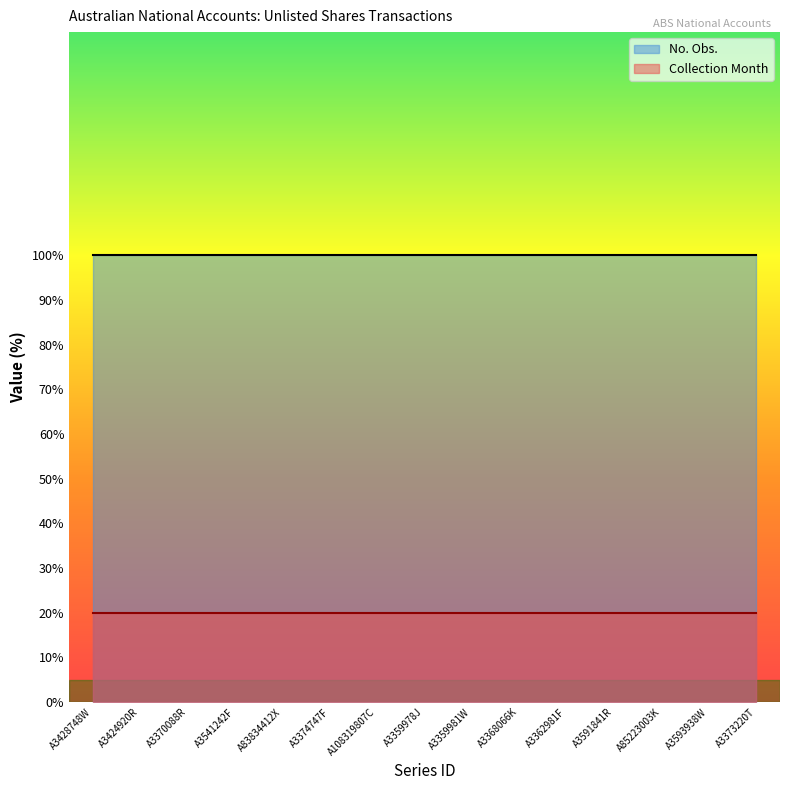

How many data points does each series have?

15